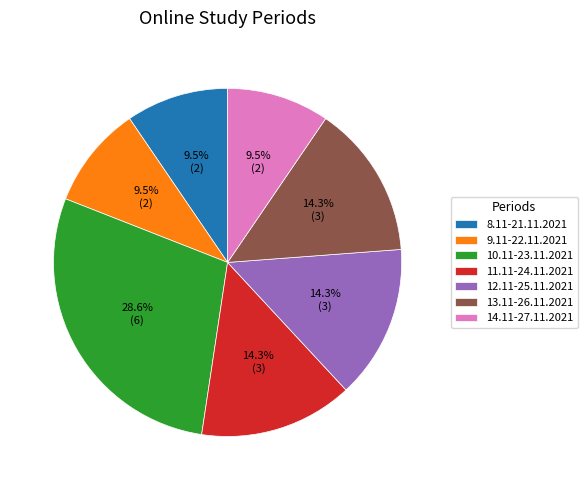

Which category has the biggest portion of the pie?

10.11-23.11.2021